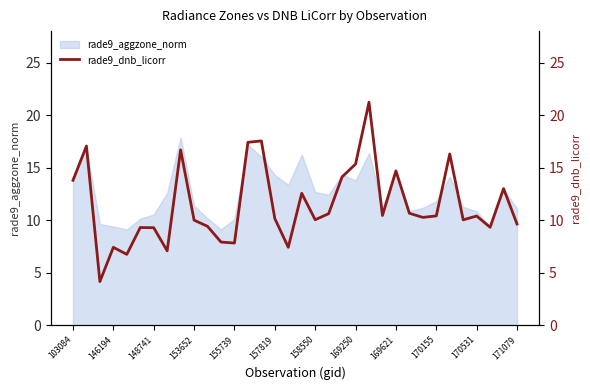

Is it true that rade9_aggzone_norm equals 5.6 at 153652?

False